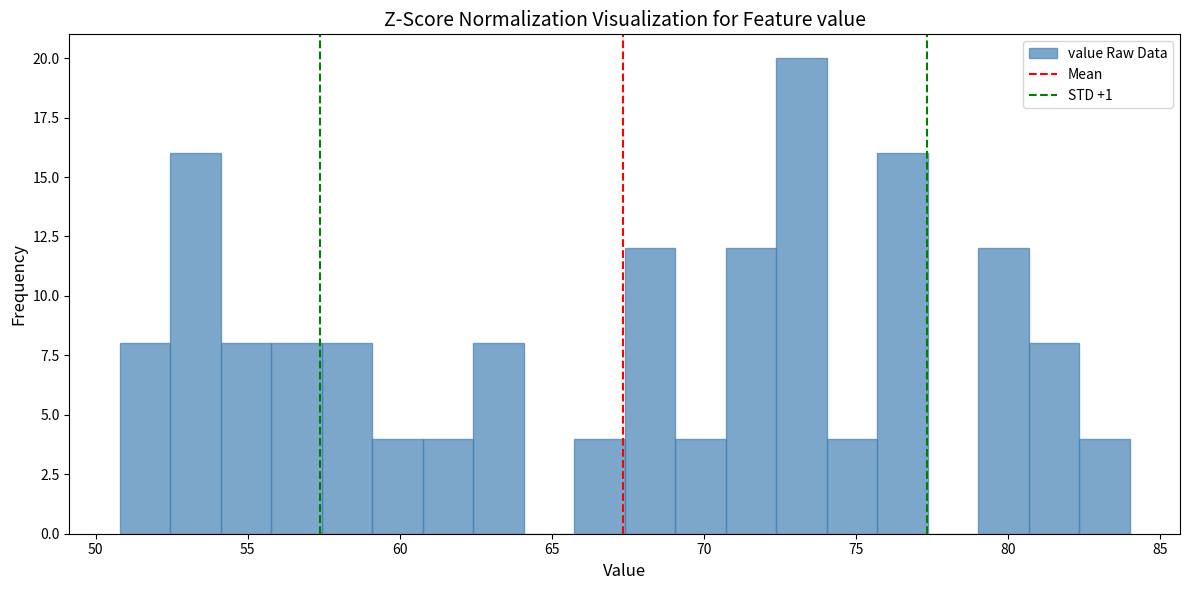

Around what value on the x-axis is the tallest bar? Give the approximate position of its centre, as read against the axis.

73.0